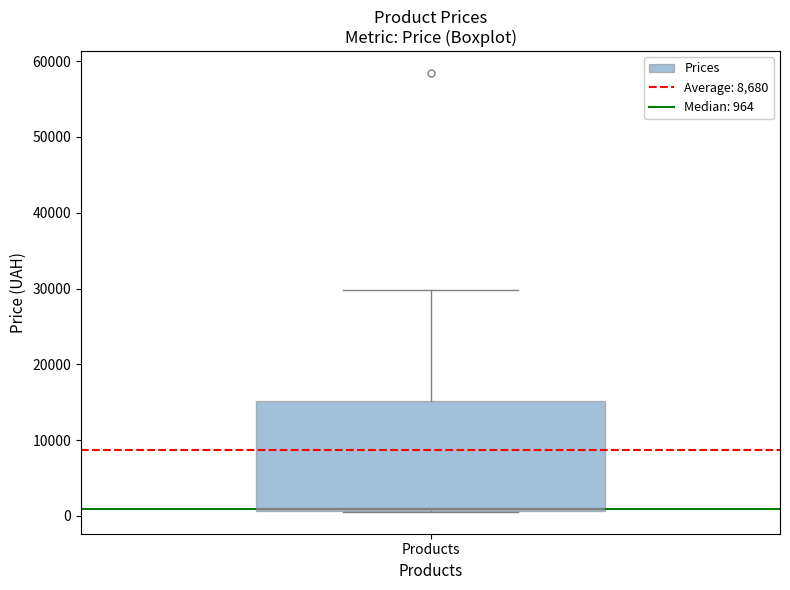

Transcribe this box plot: give where the median line is, the range the box spans, and where the two whiskers end, as read against the y-axis. The values are not printed on the chart, so give them approximately, as read against the axis.

median 1000, box 1000 to 15000, whiskers 1000 to 30000